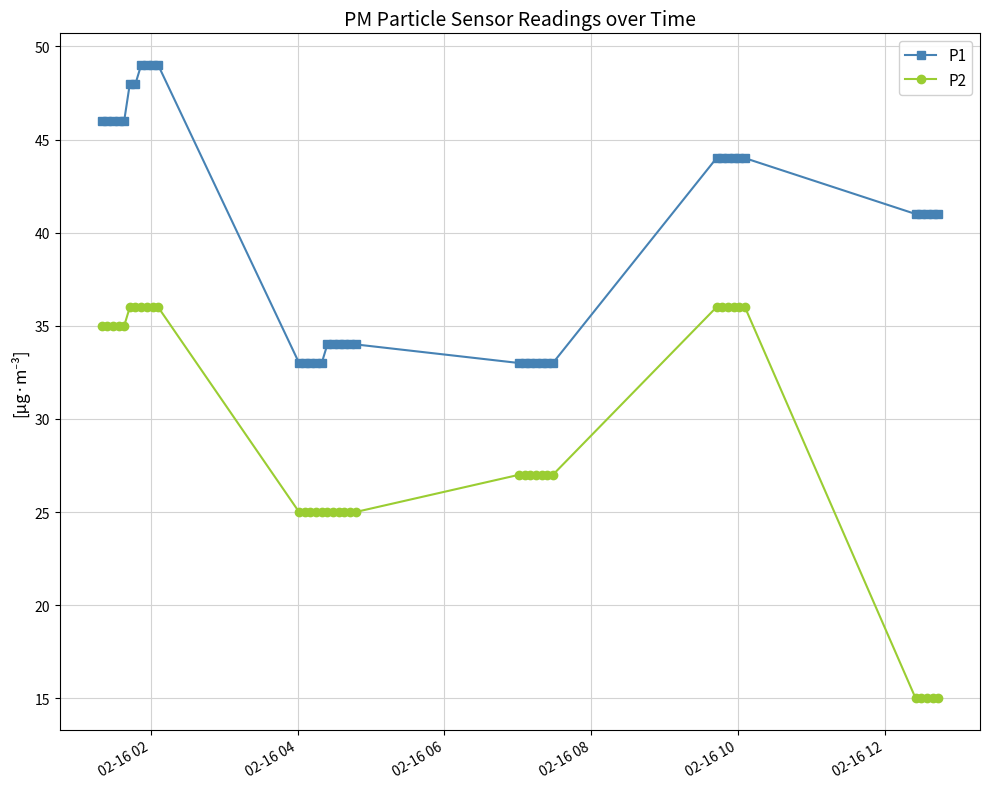

What is the difference between the maximum and minimum values in the P2 series?

21